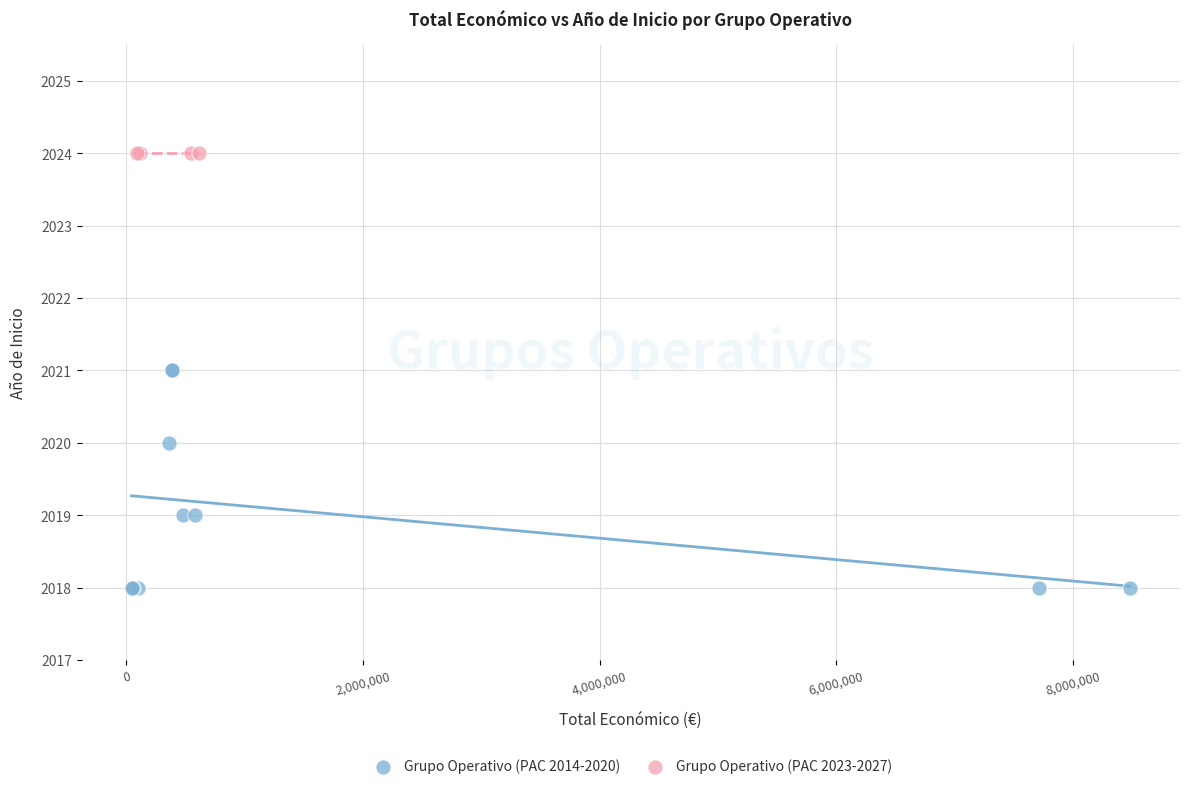

Which series reaches the maximum Y coordinate?

Grupo Operativo (PAC 2023-2027)